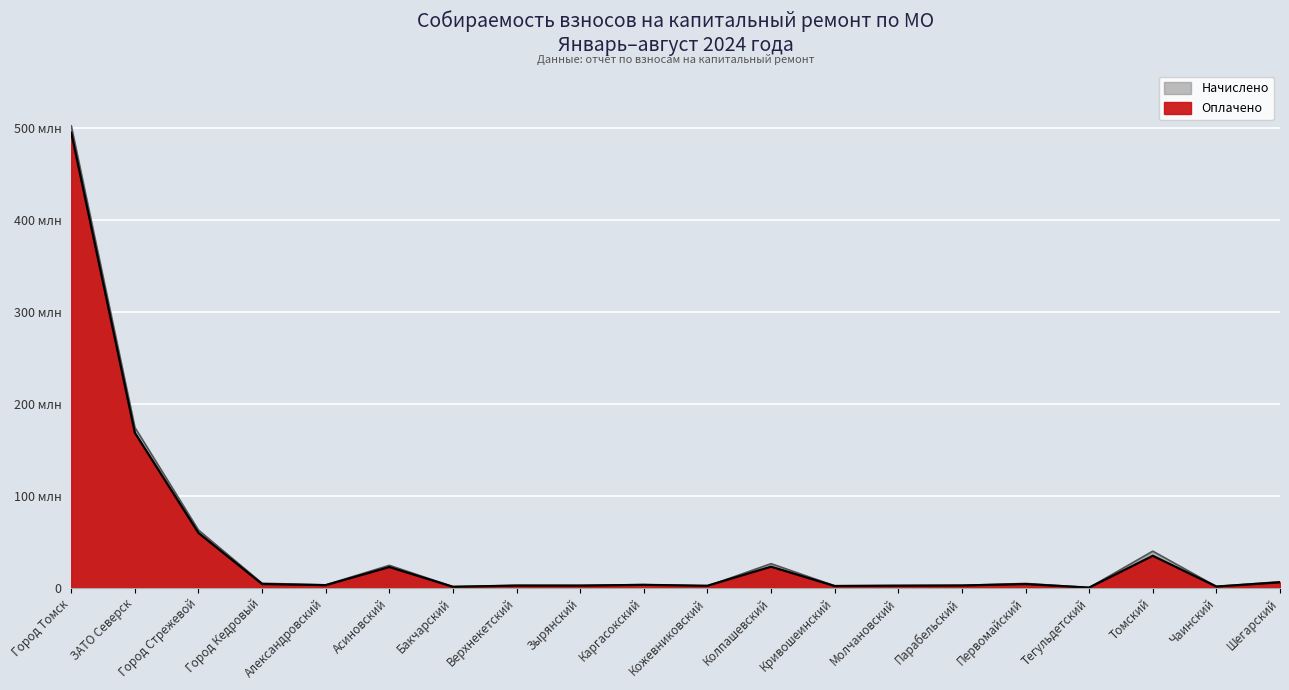

Which series has the widest spread of values?

Начислено